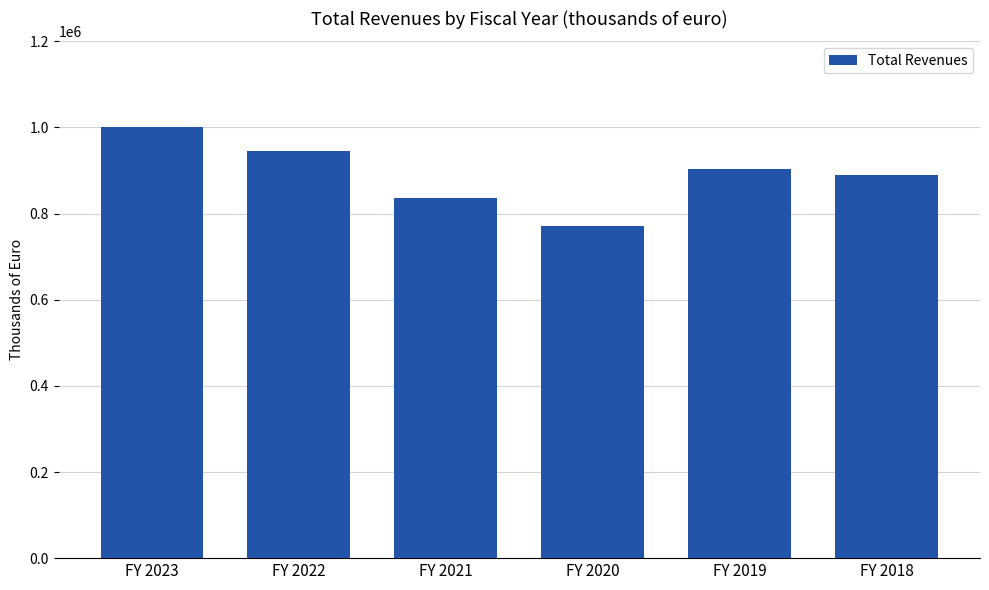

List the labels in order of value, smallest first.

FY 2020, FY 2021, FY 2018, FY 2019, FY 2022, FY 2023